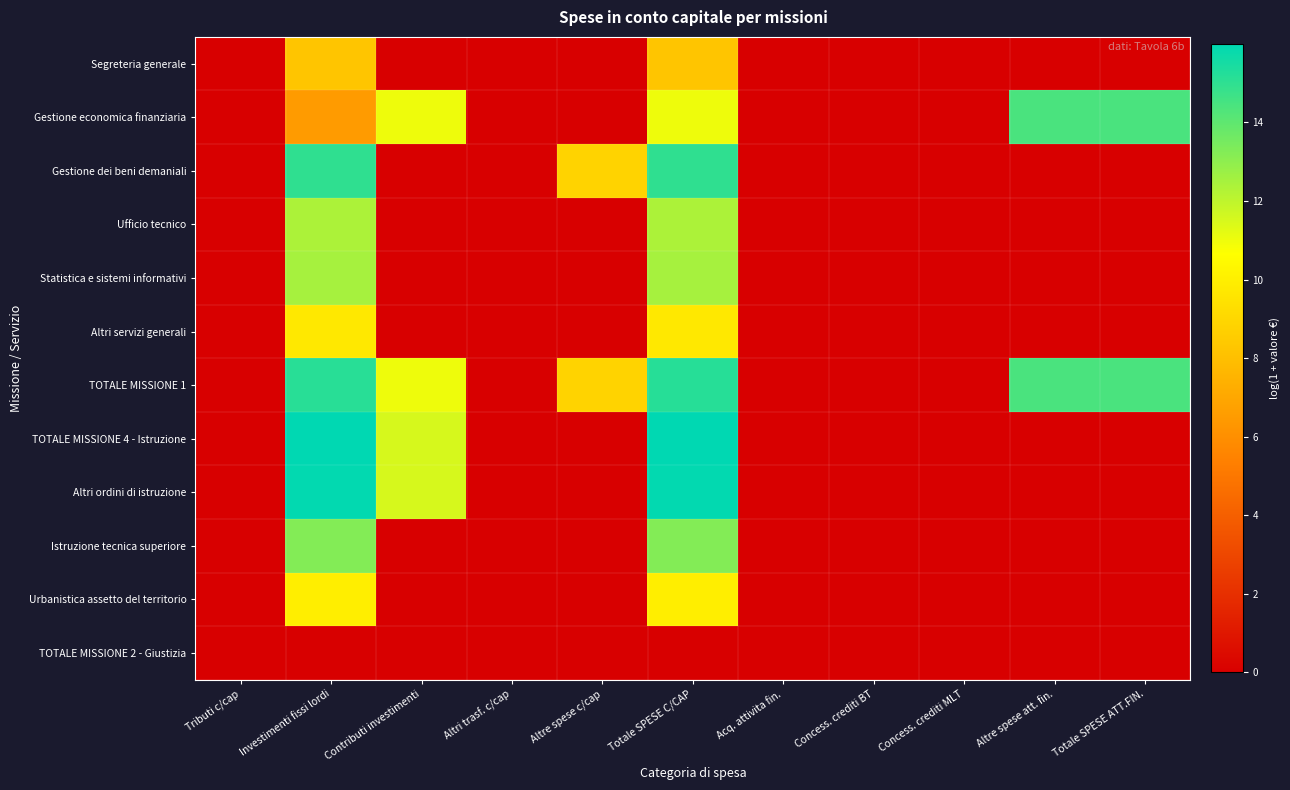

Reading right to left, transcribe all the data shown in this chart.

Segreteria generale: Totale SPESE ATT.FIN.=0.0	Altre spese att. fin.=0.0	Concess. crediti MLT=0.0	Concess. crediti BT=0.0	Acq. attivita fin.=0.0	Totale SPESE C/CAP=8.3	Altre spese c/cap=0.0	Altri trasf. c/cap=0.0	Contributi investimenti=0.0	Investimenti fissi lordi=8.3	Tributi c/cap=0.0
Gestione economica finanziaria: Totale SPESE ATT.FIN.=14.4	Altre spese att. fin.=14.4	Concess. crediti MLT=0.0	Concess. crediti BT=0.0	Acq. attivita fin.=0.0	Totale SPESE C/CAP=11.0	Altre spese c/cap=0.0	Altri trasf. c/cap=0.0	Contributi investimenti=11.0	Investimenti fissi lordi=6.5	Tributi c/cap=0.0
Gestione dei beni demaniali: Totale SPESE ATT.FIN.=0.0	Altre spese att. fin.=0.0	Concess. crediti MLT=0.0	Concess. crediti BT=0.0	Acq. attivita fin.=0.0	Totale SPESE C/CAP=15.0	Altre spese c/cap=8.8	Altri trasf. c/cap=0.0	Contributi investimenti=0.0	Investimenti fissi lordi=15.0	Tributi c/cap=0.0
Ufficio tecnico: Totale SPESE ATT.FIN.=0.0	Altre spese att. fin.=0.0	Concess. crediti MLT=0.0	Concess. crediti BT=0.0	Acq. attivita fin.=0.0	Totale SPESE C/CAP=12.4	Altre spese c/cap=0.0	Altri trasf. c/cap=0.0	Contributi investimenti=0.0	Investimenti fissi lordi=12.4	Tributi c/cap=0.0
Statistica e sistemi informativi: Totale SPESE ATT.FIN.=0.0	Altre spese att. fin.=0.0	Concess. crediti MLT=0.0	Concess. crediti BT=0.0	Acq. attivita fin.=0.0	Totale SPESE C/CAP=12.5	Altre spese c/cap=0.0	Altri trasf. c/cap=0.0	Contributi investimenti=0.0	Investimenti fissi lordi=12.5	Tributi c/cap=0.0
Altri servizi generali: Totale SPESE ATT.FIN.=0.0	Altre spese att. fin.=0.0	Concess. crediti MLT=0.0	Concess. crediti BT=0.0	Acq. attivita fin.=0.0	Totale SPESE C/CAP=9.7	Altre spese c/cap=0.0	Altri trasf. c/cap=0.0	Contributi investimenti=0.0	Investimenti fissi lordi=9.7	Tributi c/cap=0.0
TOTALE MISSIONE 1: Totale SPESE ATT.FIN.=14.4	Altre spese att. fin.=14.4	Concess. crediti MLT=0.0	Concess. crediti BT=0.0	Acq. attivita fin.=0.0	Totale SPESE C/CAP=15.2	Altre spese c/cap=8.8	Altri trasf. c/cap=0.0	Contributi investimenti=11.0	Investimenti fissi lordi=15.1	Tributi c/cap=0.0
TOTALE MISSIONE 4 - Istruzione: Totale SPESE ATT.FIN.=0.0	Altre spese att. fin.=0.0	Concess. crediti MLT=0.0	Concess. crediti BT=0.0	Acq. attivita fin.=0.0	Totale SPESE C/CAP=16.0	Altre spese c/cap=0.0	Altri trasf. c/cap=0.0	Contributi investimenti=11.5	Investimenti fissi lordi=16.0	Tributi c/cap=0.0
Altri ordini di istruzione: Totale SPESE ATT.FIN.=0.0	Altre spese att. fin.=0.0	Concess. crediti MLT=0.0	Concess. crediti BT=0.0	Acq. attivita fin.=0.0	Totale SPESE C/CAP=15.9	Altre spese c/cap=0.0	Altri trasf. c/cap=0.0	Contributi investimenti=11.5	Investimenti fissi lordi=15.9	Tributi c/cap=0.0
Istruzione tecnica superiore: Totale SPESE ATT.FIN.=0.0	Altre spese att. fin.=0.0	Concess. crediti MLT=0.0	Concess. crediti BT=0.0	Acq. attivita fin.=0.0	Totale SPESE C/CAP=13.2	Altre spese c/cap=0.0	Altri trasf. c/cap=0.0	Contributi investimenti=0.0	Investimenti fissi lordi=13.2	Tributi c/cap=0.0
Urbanistica assetto del territorio: Totale SPESE ATT.FIN.=0.0	Altre spese att. fin.=0.0	Concess. crediti MLT=0.0	Concess. crediti BT=0.0	Acq. attivita fin.=0.0	Totale SPESE C/CAP=9.9	Altre spese c/cap=0.0	Altri trasf. c/cap=0.0	Contributi investimenti=0.0	Investimenti fissi lordi=9.9	Tributi c/cap=0.0
TOTALE MISSIONE 2 - Giustizia: Totale SPESE ATT.FIN.=0.0	Altre spese att. fin.=0.0	Concess. crediti MLT=0.0	Concess. crediti BT=0.0	Acq. attivita fin.=0.0	Totale SPESE C/CAP=0.0	Altre spese c/cap=0.0	Altri trasf. c/cap=0.0	Contributi investimenti=0.0	Investimenti fissi lordi=0.0	Tributi c/cap=0.0